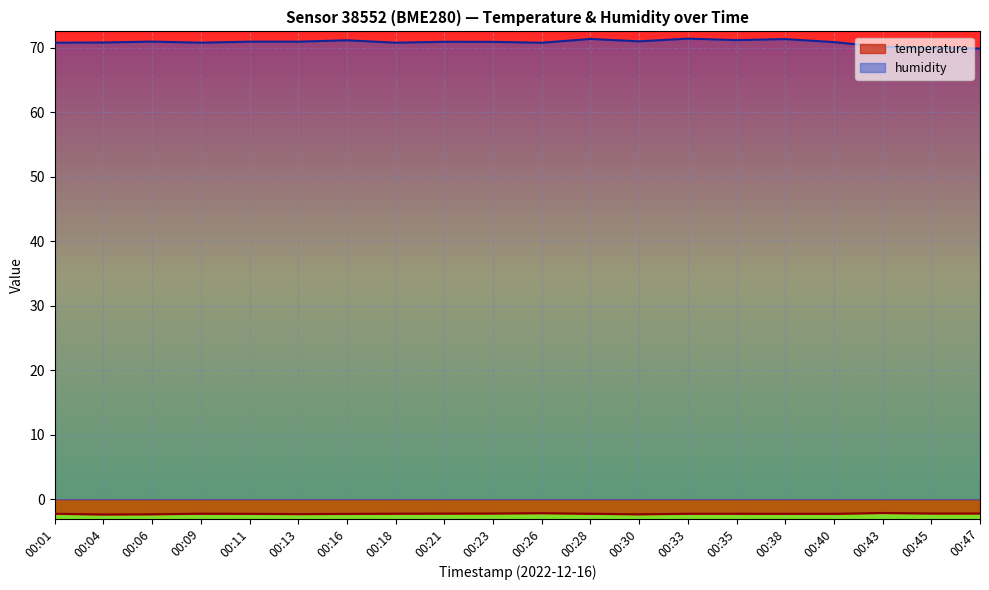

What is the difference between the highest and lowest values at 00:06?

73.2